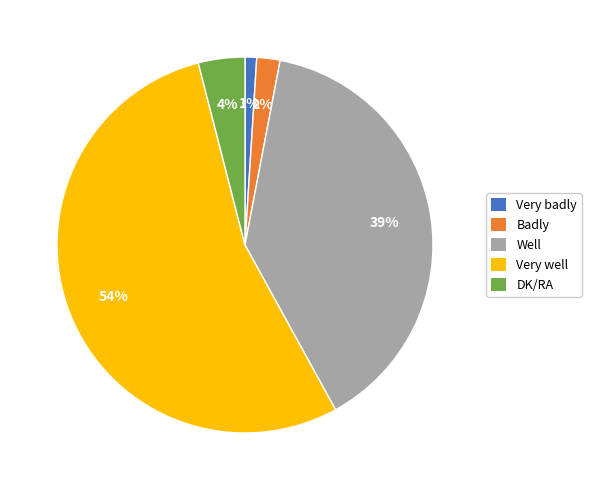

Is the sum of Well and Very well greater than half?

Yes